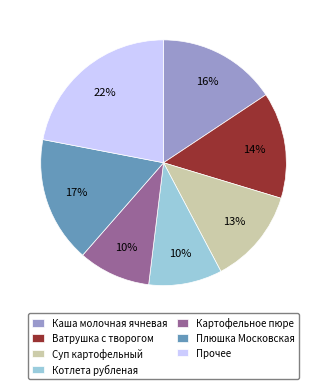

Between Прочее and Суп картофельный, which is larger?

Прочее